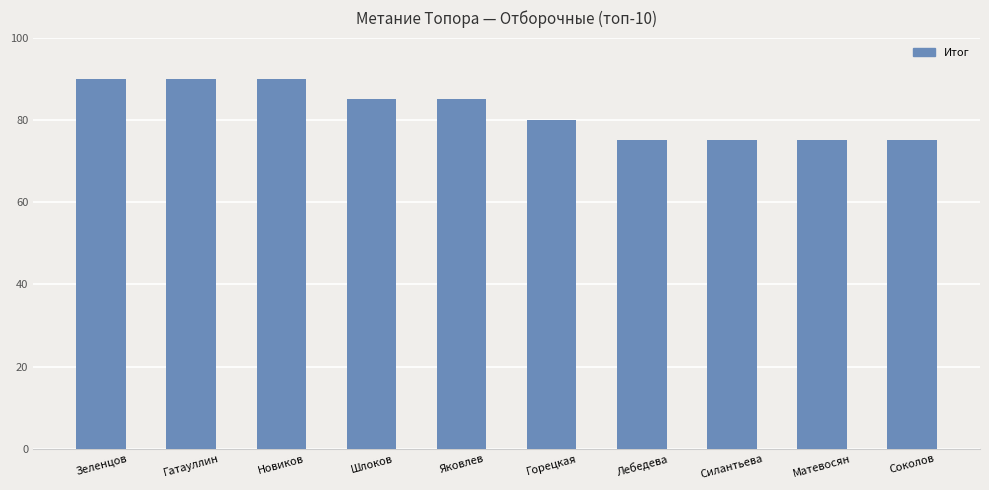

What is the maximum value shown in the chart?

90